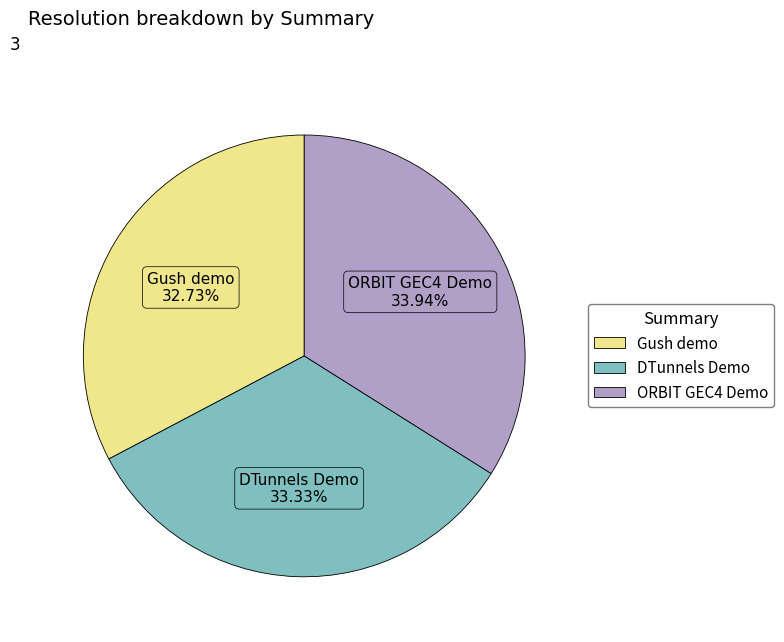

Approximately how many times larger is the value at ORBIT GEC4 Demo compared to DTunnels Demo?

1.0